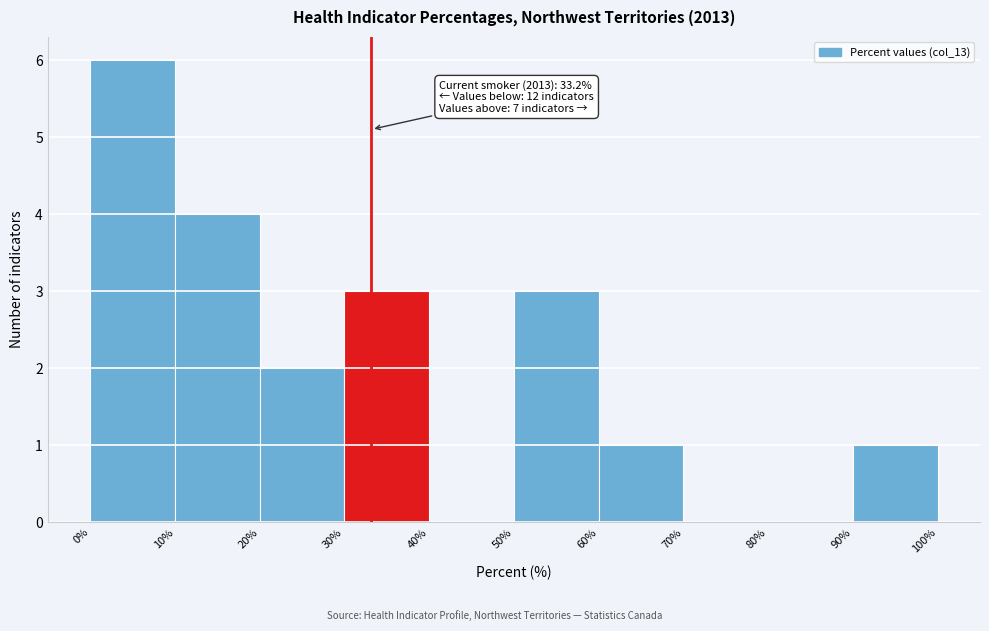

Which range on the x-axis has the tallest bar?

0% to 10%